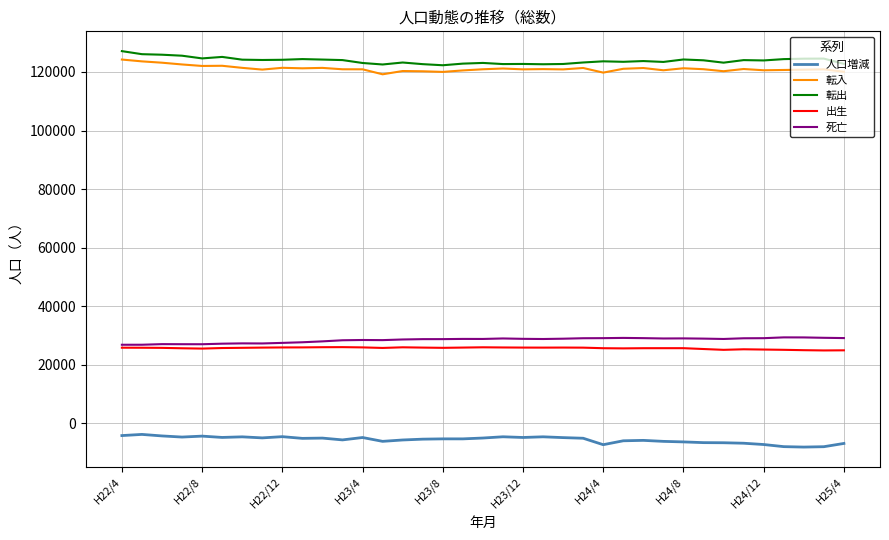

True or false: 人口増減 and 転出 intersect in this chart.

False